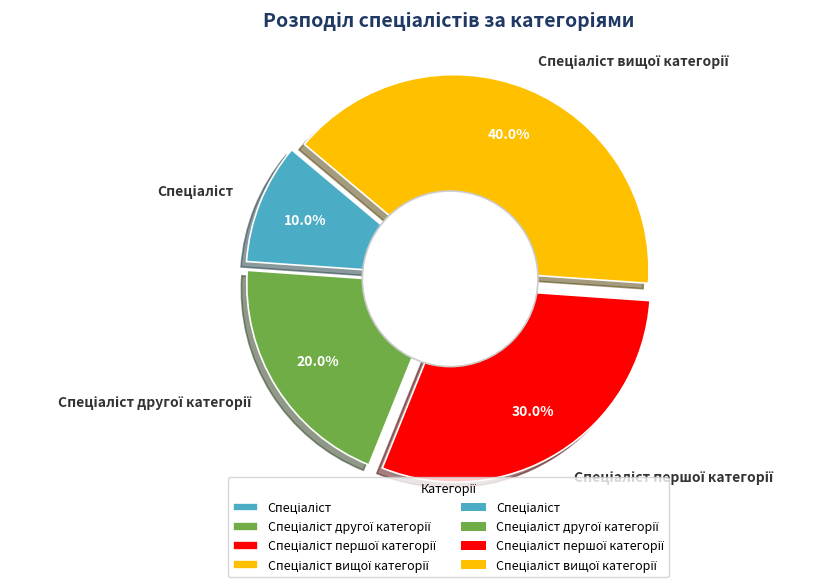

What is the ratio of the value at Спеціаліст to the value at Спеціаліст першої категорії?

0.3